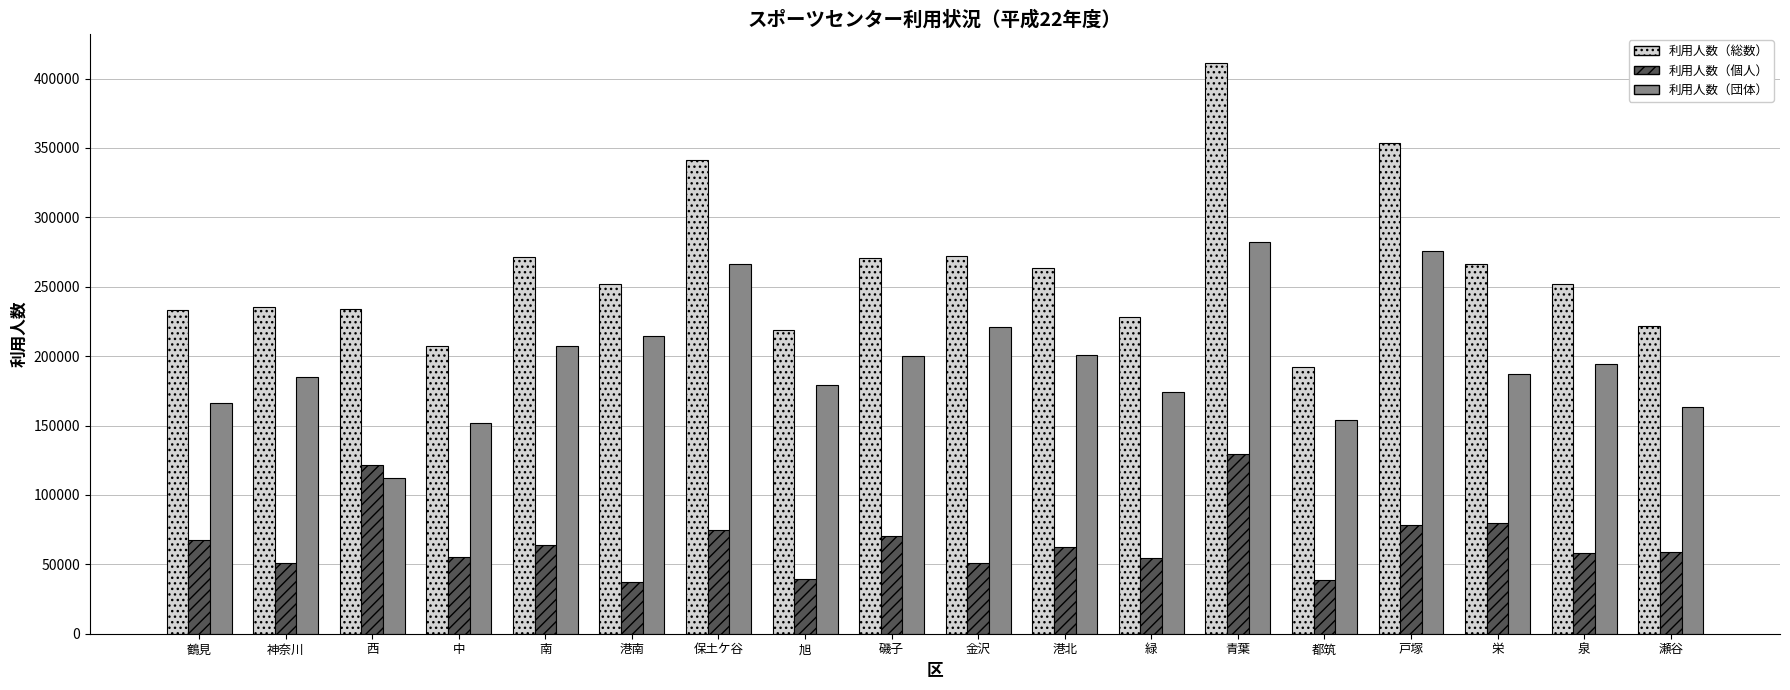

Read the 利用人数（総数） value at 神奈川.

235565